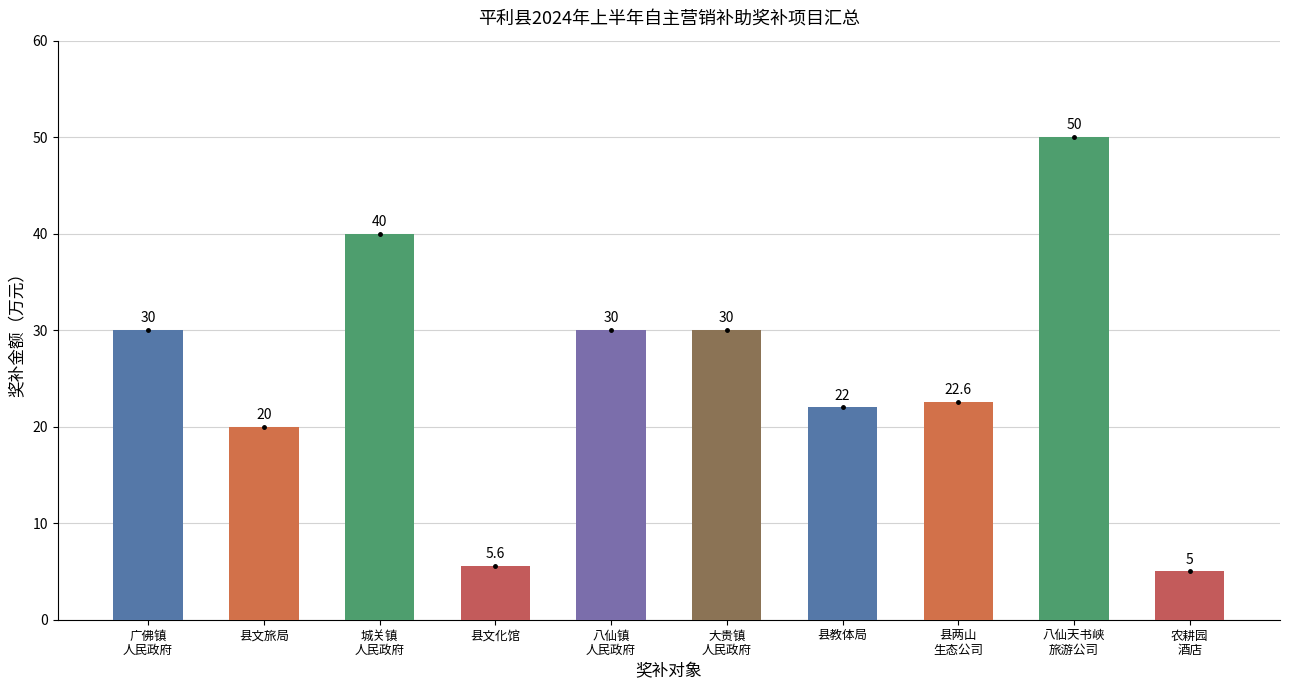

How many series are shown in this chart?

1